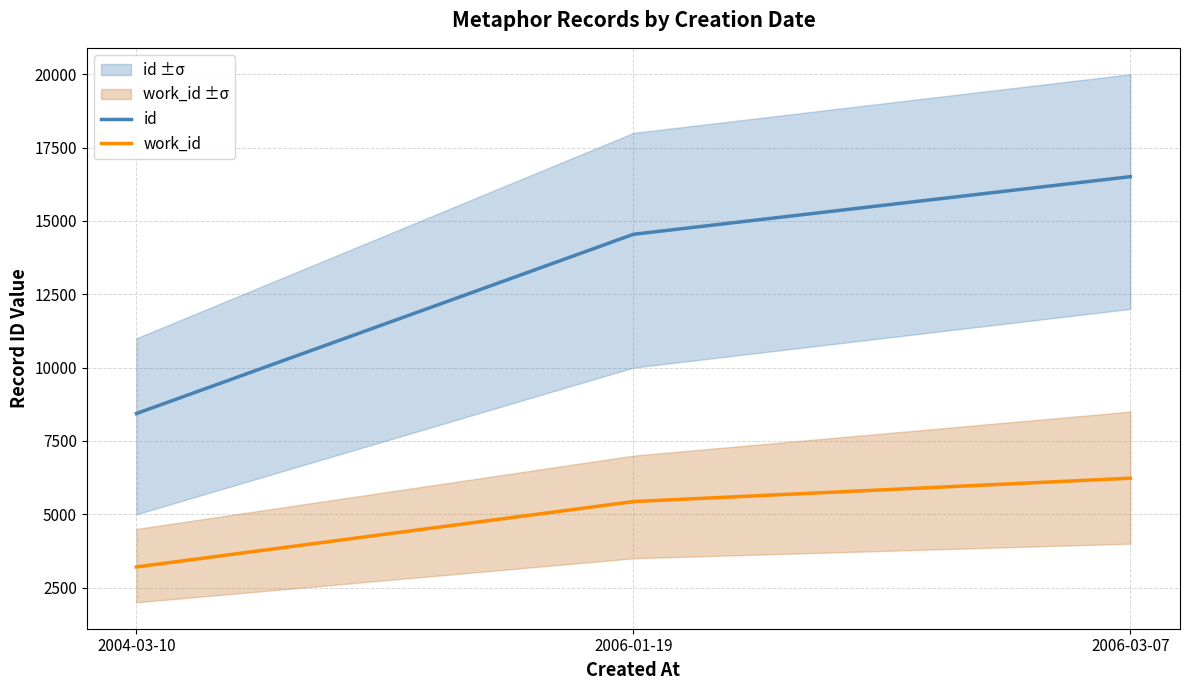

How many lines are shown in the chart?

2